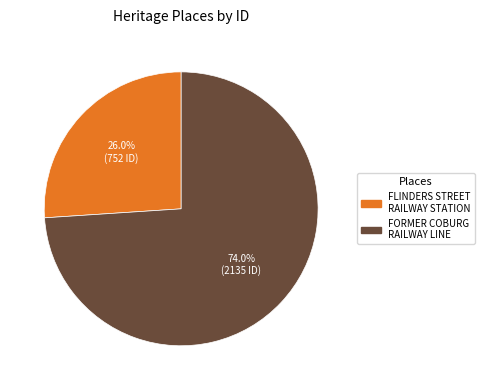

How many segments does this pie chart have?

2